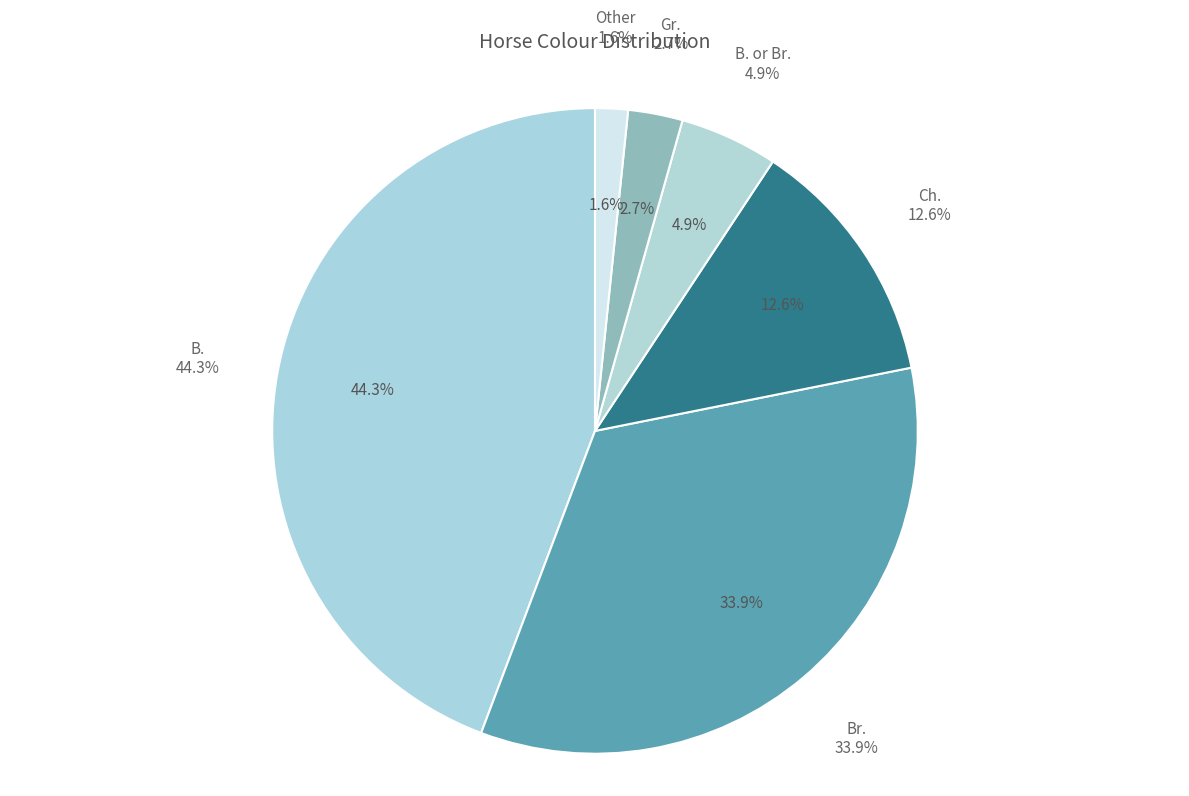

Which category has the smallest portion of the pie?

Other